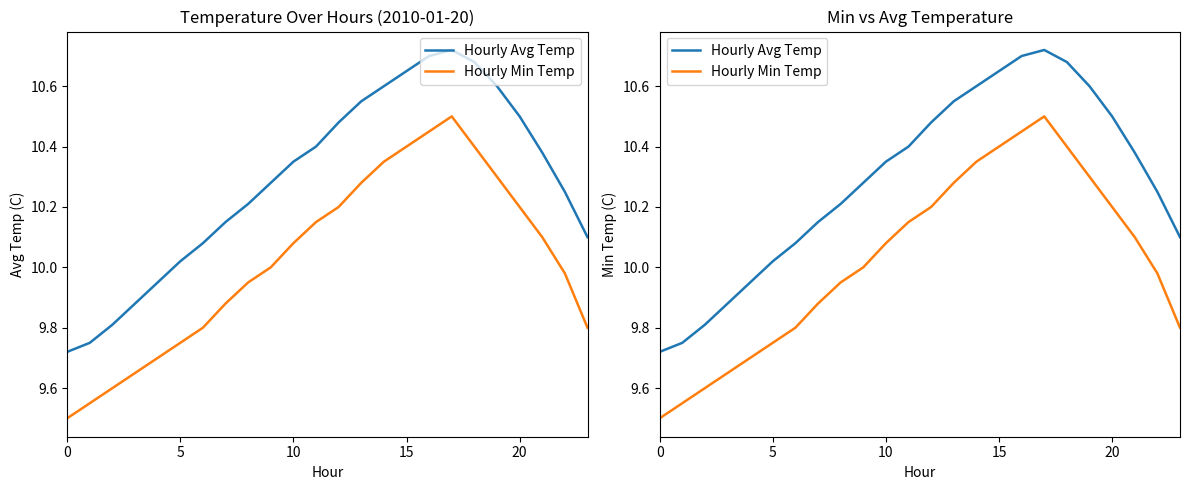

At which category is the sum across all series the highest?

17